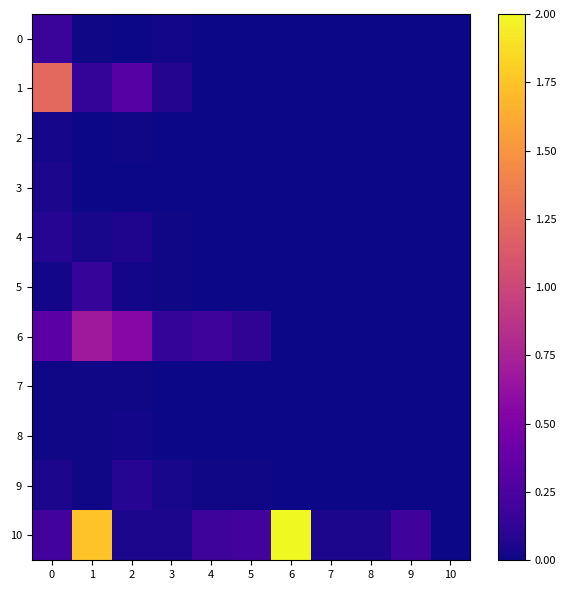

What is the difference between the highest and lowest values at 3?

0.1